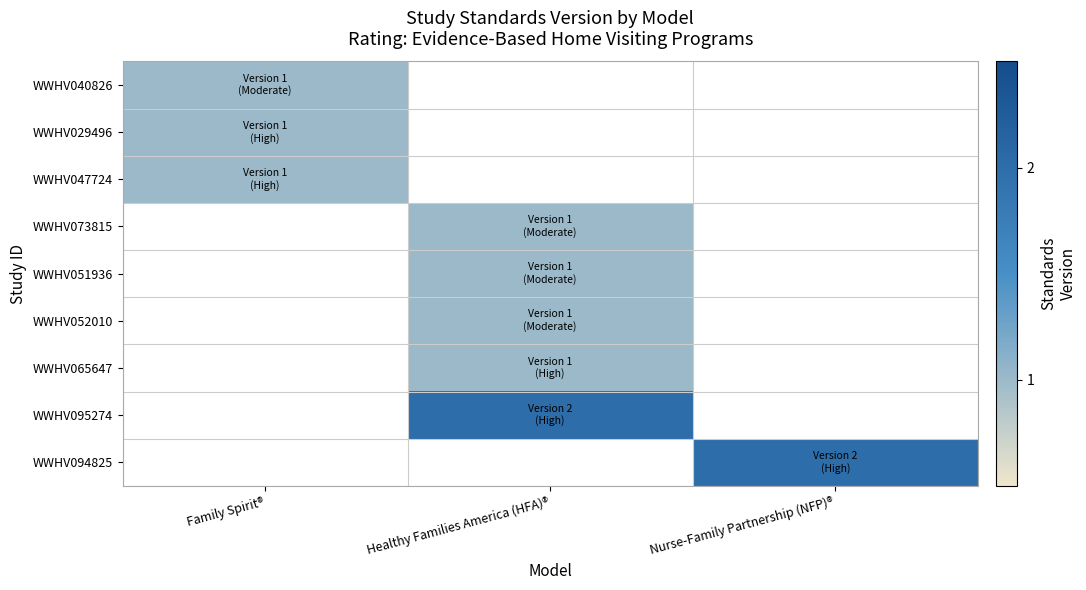

Rank the series by their maximum value, from lowest to highest.

WWHV040826, WWHV029496, WWHV047724, WWHV073815, WWHV051936, WWHV052010, WWHV065647, WWHV095274, WWHV094825